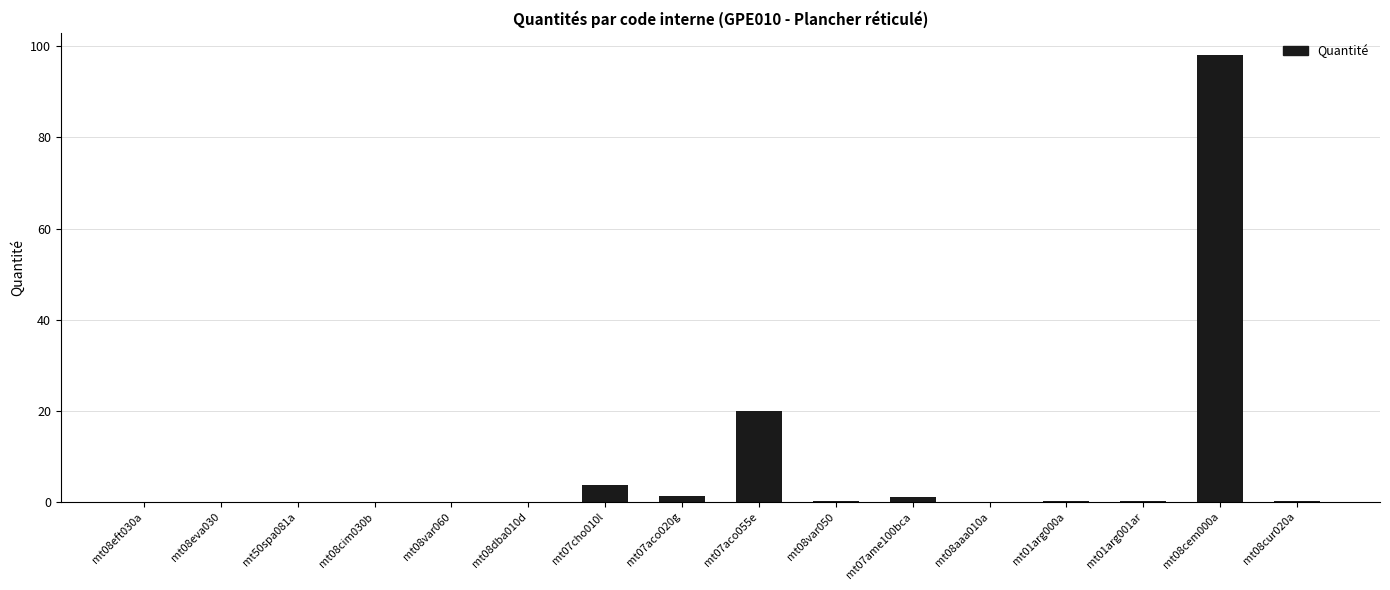

What is the sum of all values?

124.7